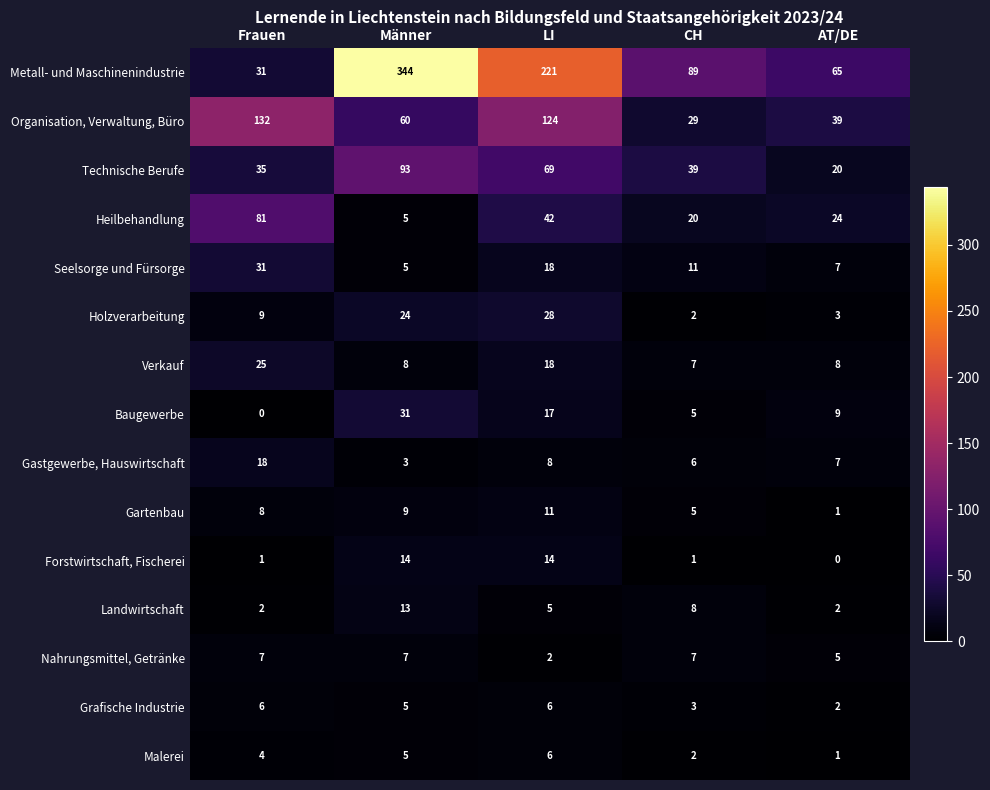

The Holzverarbeitung series shows 12 at LI. True or false?

False